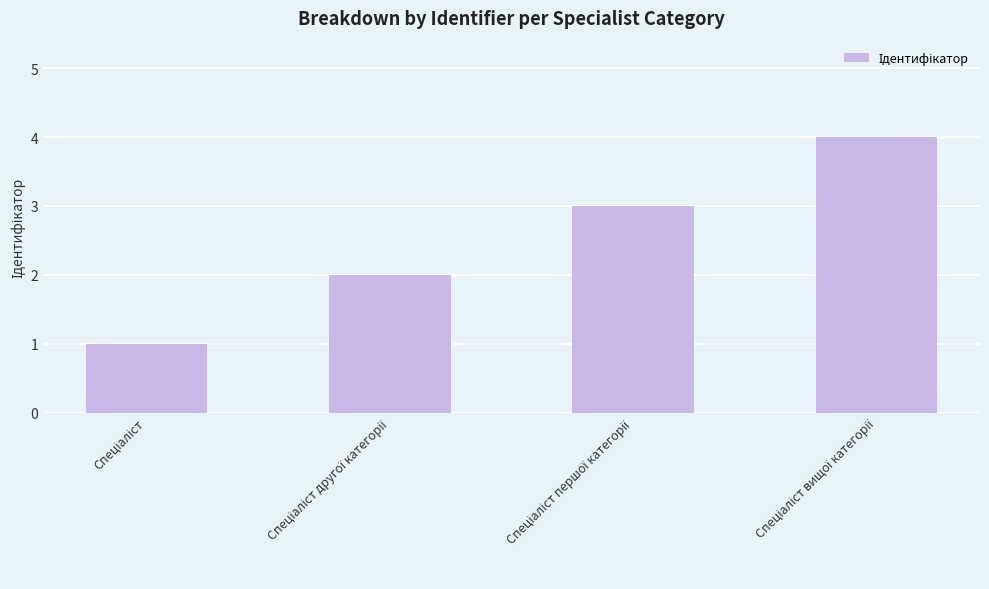

What is the maximum value shown in the chart?

4